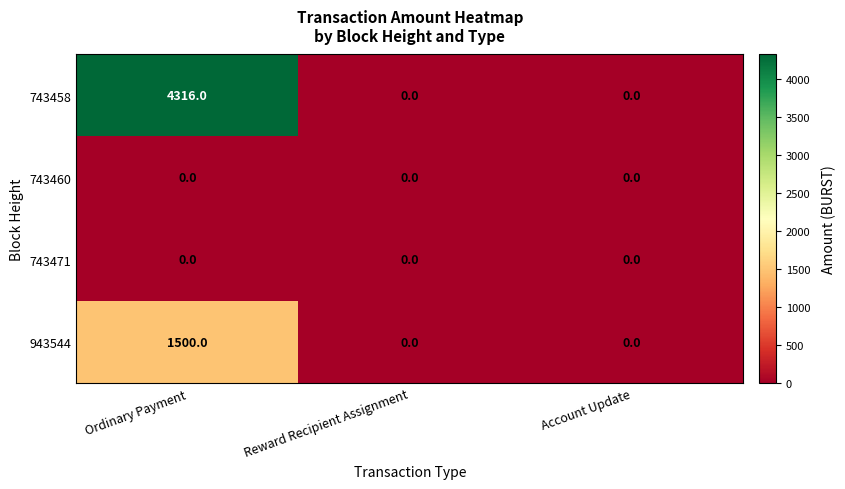

Which label corresponds to the largest value in the chart?

Ordinary Payment